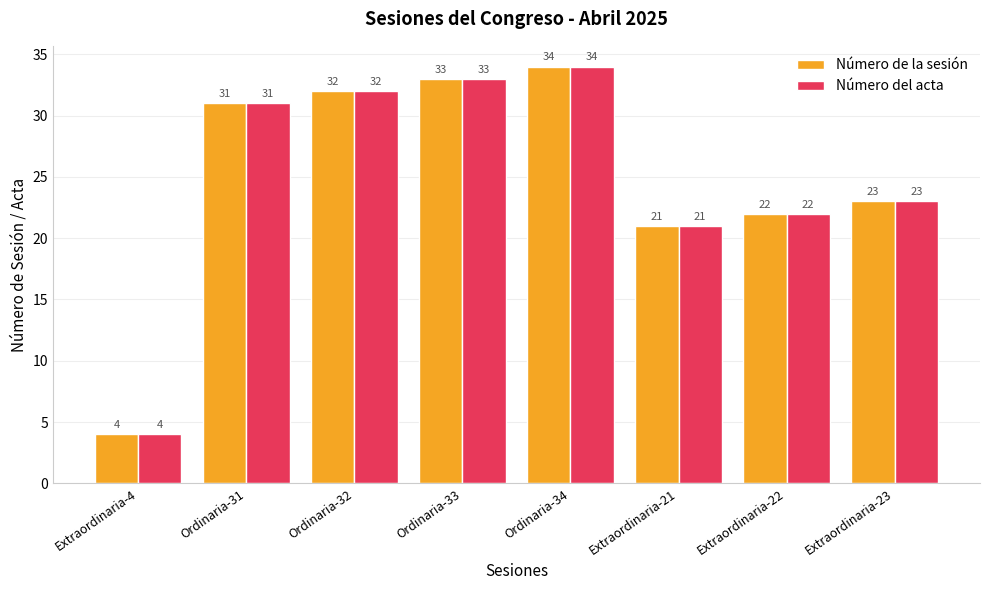

What is the difference between the second highest and minimum values in the Número de la sesión series?

29